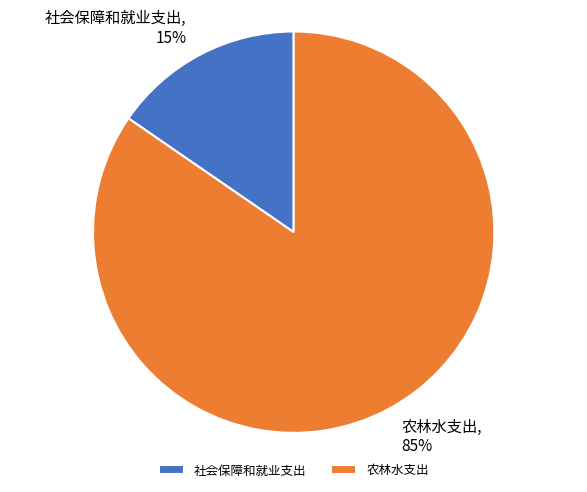

To the nearest percent, what percentage of the pie is 社会保障和就业支出?

15%